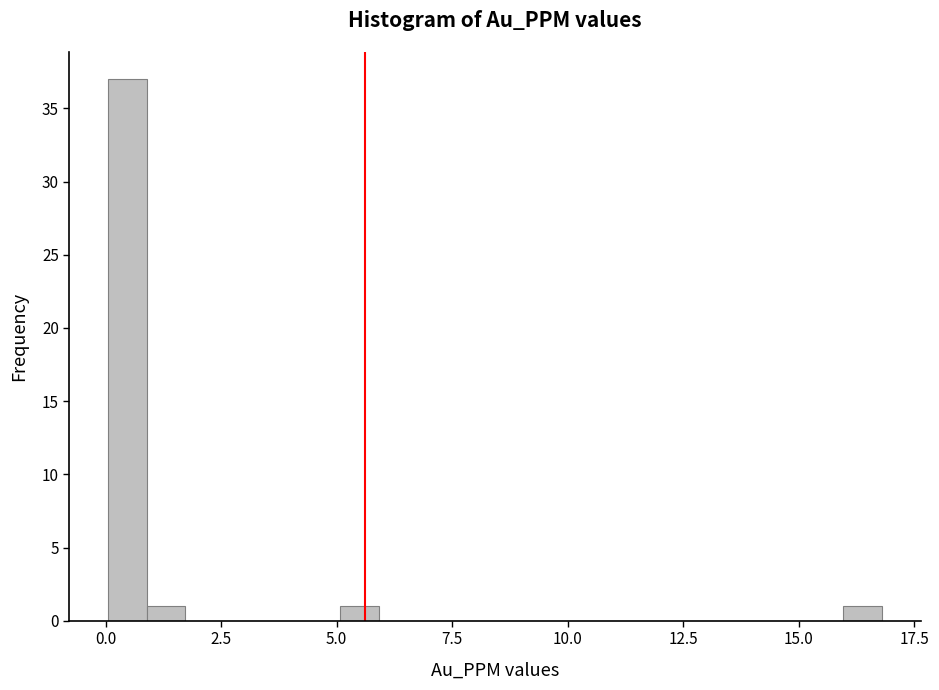

Read against the x-axis, roughly where is the centre of the tallest bar?

0.5